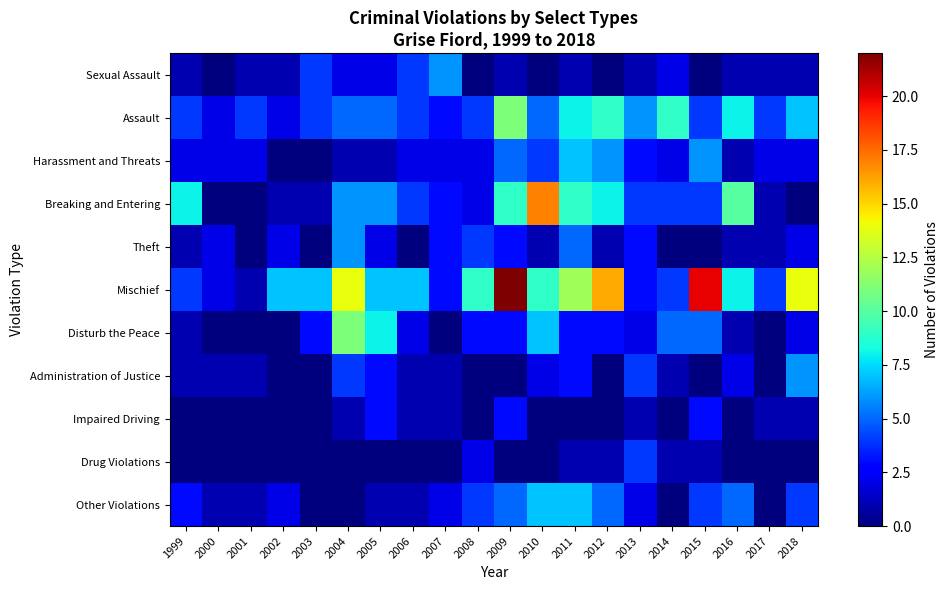

Reading right to left, extract all data points from this chart.

Sexual Assault: 2018=1	2017=1	2016=1	2015=0	2014=2	2013=1	2012=0	2011=1	2010=0	2009=1	2008=0	2007=6	2006=4	2005=2	2004=2	2003=4	2002=1	2001=1	2000=0	1999=1
Assault: 2018=7	2017=4	2016=8	2015=4	2014=9	2013=6	2012=9	2011=8	2010=5	2009=11	2008=4	2007=3	2006=4	2005=5	2004=5	2003=4	2002=2	2001=4	2000=2	1999=4
Harassment and Threats: 2018=2	2017=2	2016=1	2015=6	2014=2	2013=3	2012=6	2011=7	2010=4	2009=5	2008=2	2007=2	2006=2	2005=1	2004=1	2003=0	2002=0	2001=2	2000=2	1999=2
Breaking and Entering: 2018=0	2017=1	2016=10	2015=4	2014=4	2013=4	2012=8	2011=9	2010=17	2009=9	2008=2	2007=3	2006=4	2005=6	2004=6	2003=1	2002=1	2001=0	2000=0	1999=8
Theft: 2018=2	2017=1	2016=1	2015=0	2014=0	2013=3	2012=1	2011=5	2010=1	2009=3	2008=4	2007=3	2006=0	2005=2	2004=6	2003=0	2002=2	2001=0	2000=2	1999=1
Mischief: 2018=14	2017=4	2016=8	2015=20	2014=4	2013=3	2012=16	2011=12	2010=9	2009=22	2008=9	2007=3	2006=7	2005=7	2004=14	2003=7	2002=7	2001=1	2000=2	1999=4
Disturb the Peace: 2018=2	2017=0	2016=1	2015=5	2014=5	2013=2	2012=3	2011=3	2010=7	2009=3	2008=3	2007=0	2006=2	2005=8	2004=11	2003=3	2002=0	2001=0	2000=0	1999=1
Administration of Justice: 2018=6	2017=0	2016=2	2015=0	2014=1	2013=4	2012=0	2011=3	2010=2	2009=0	2008=0	2007=1	2006=1	2005=3	2004=4	2003=0	2002=0	2001=1	2000=1	1999=1
Impaired Driving: 2018=1	2017=1	2016=0	2015=3	2014=0	2013=1	2012=0	2011=0	2010=0	2009=3	2008=0	2007=1	2006=1	2005=3	2004=1	2003=0	2002=0	2001=0	2000=0	1999=0
Drug Violations: 2018=0	2017=0	2016=0	2015=1	2014=1	2013=4	2012=1	2011=1	2010=0	2009=0	2008=2	2007=0	2006=0	2005=0	2004=0	2003=0	2002=0	2001=0	2000=0	1999=0
Other Violations: 2018=4	2017=0	2016=5	2015=4	2014=0	2013=2	2012=5	2011=7	2010=7	2009=5	2008=4	2007=2	2006=1	2005=1	2004=0	2003=0	2002=2	2001=1	2000=1	1999=3